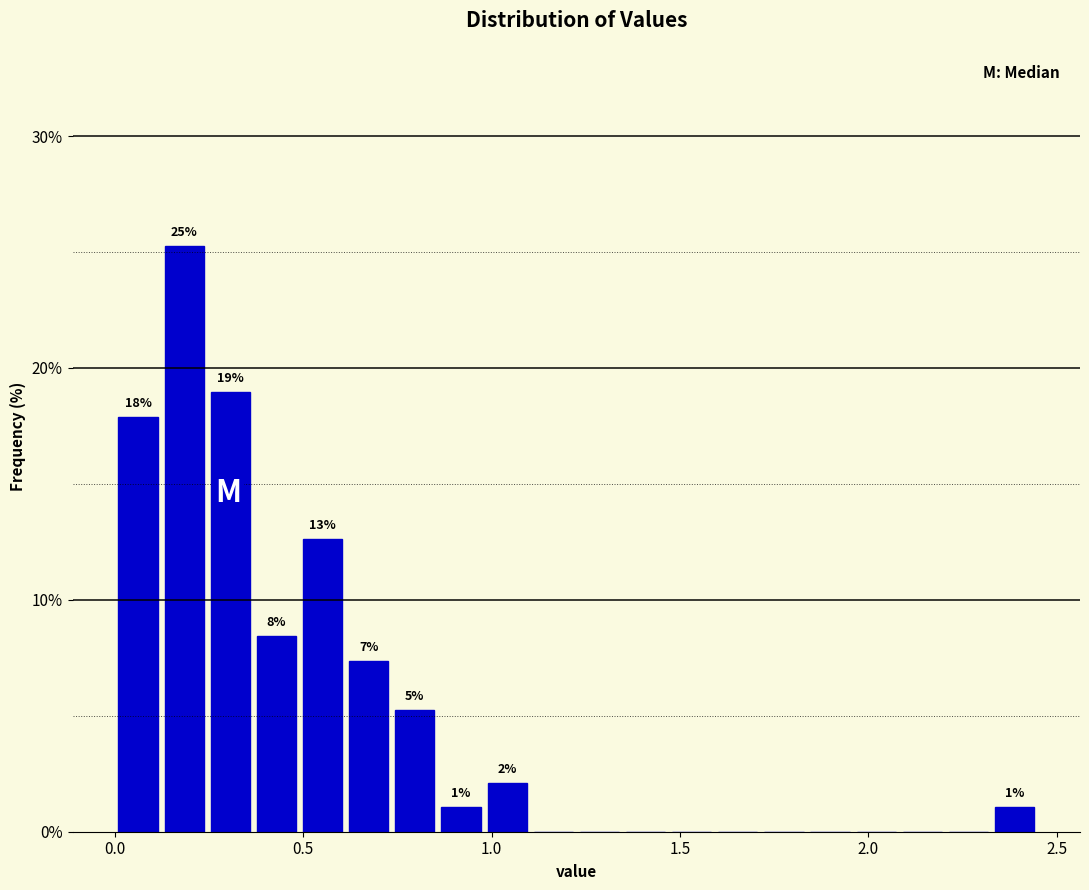

Around what value on the x-axis is the tallest bar? Give the approximate position of its centre, as read against the axis.

0.20